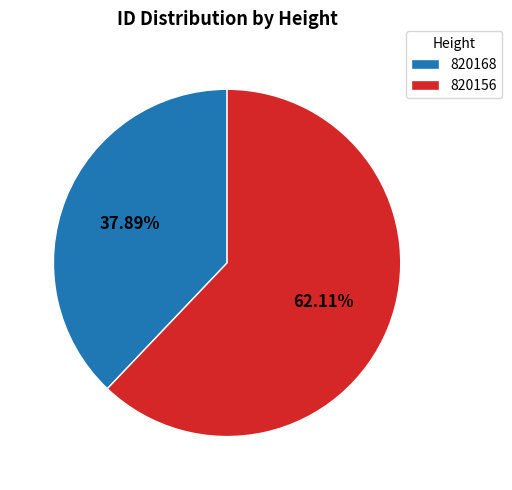

Is there a majority slice in this chart?

Yes